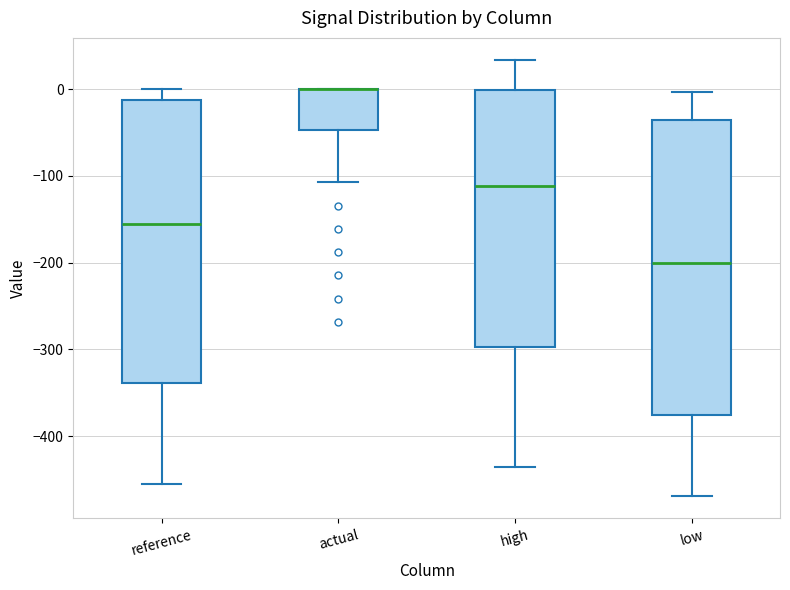

Where does the lower whisker of the box for reference end on the y-axis? The values are not printed on the chart, so give them approximately, as read against the axis.

-460